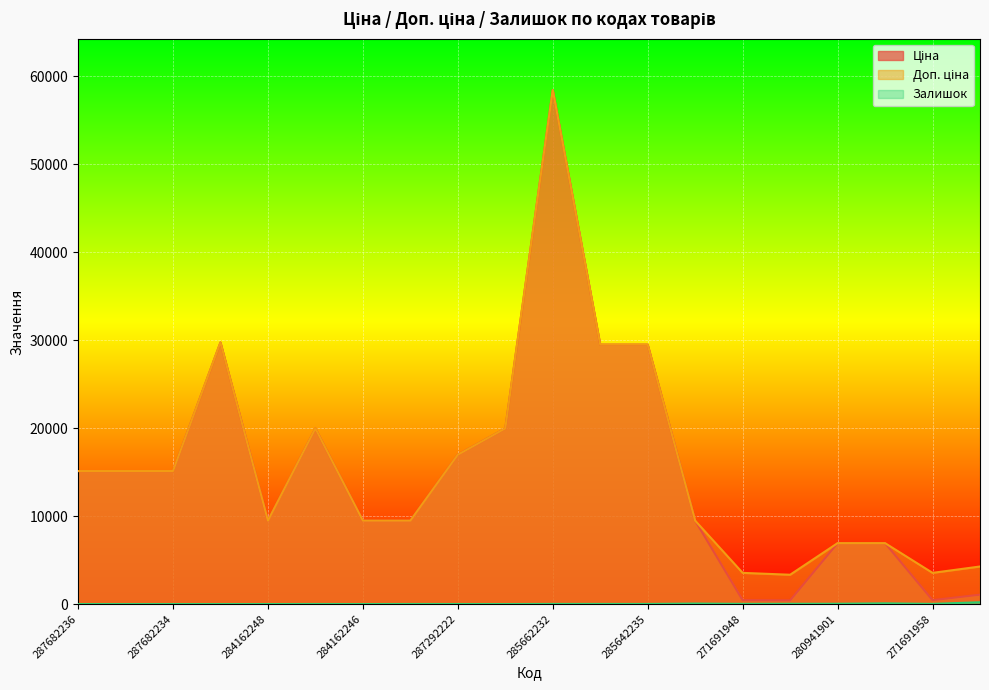

True or false: Доп. ціна and Ціна intersect in this chart.

False